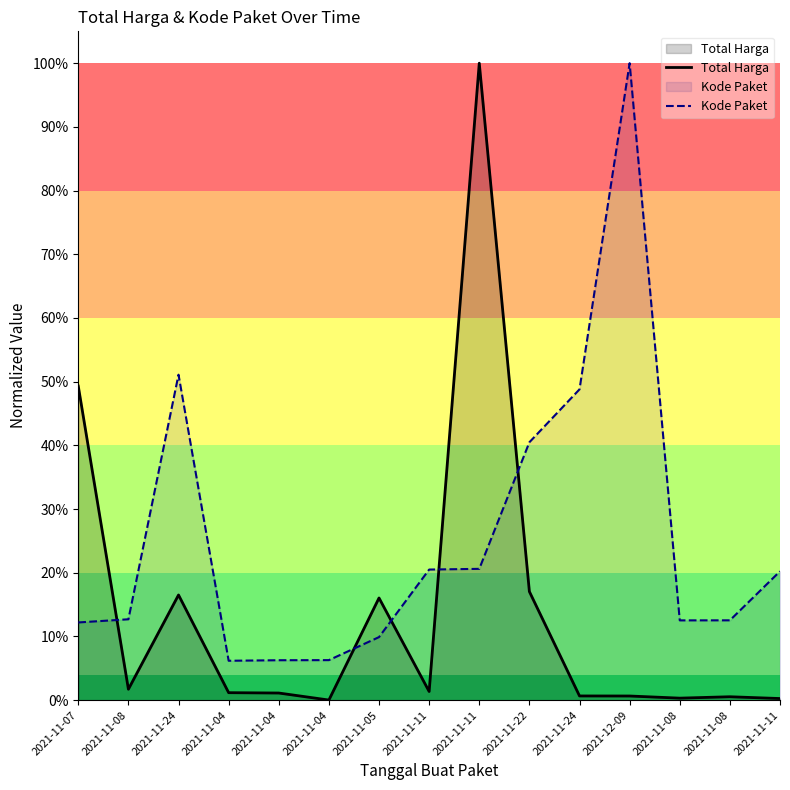

In Kode Paket, how many points are lower than both neighbors (excluding endpoints)?

2